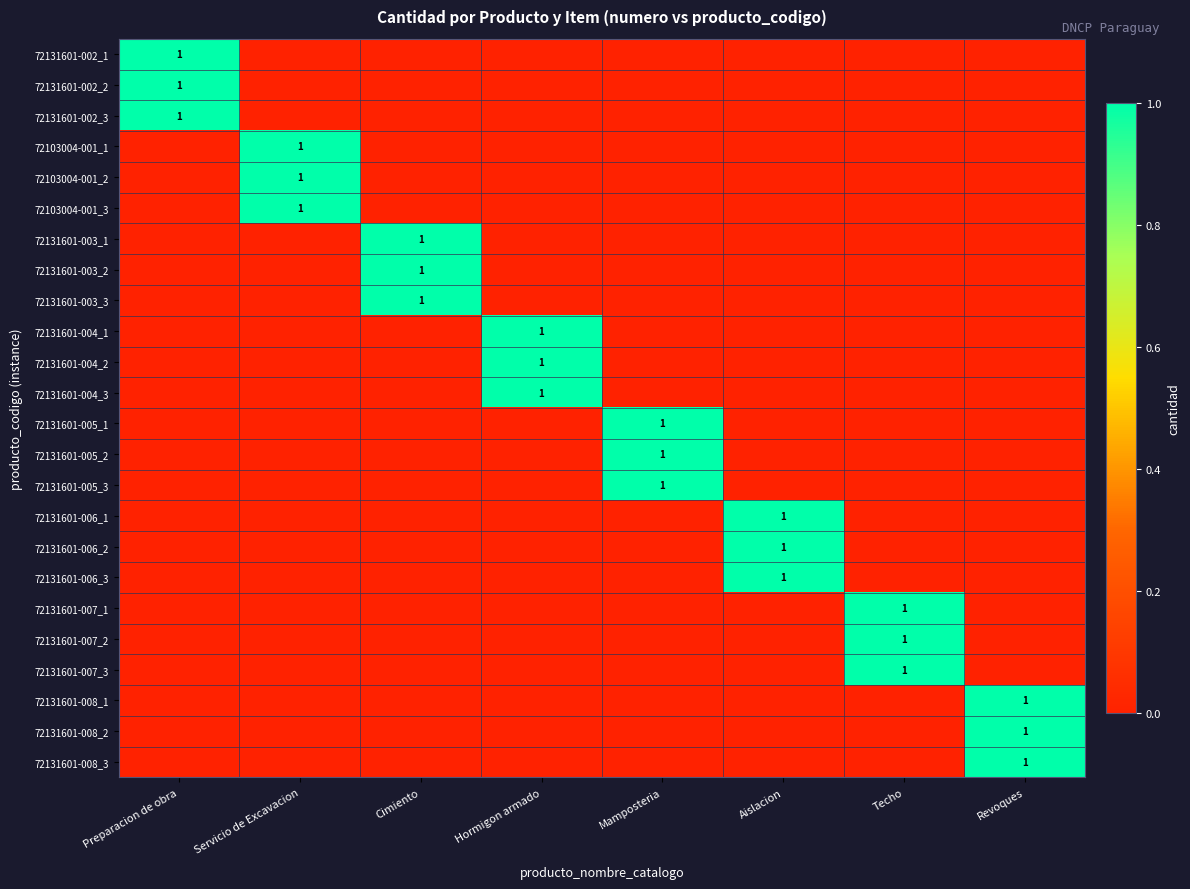

The 72131601-003_2 series shows 0 at Cimiento. True or false?

False